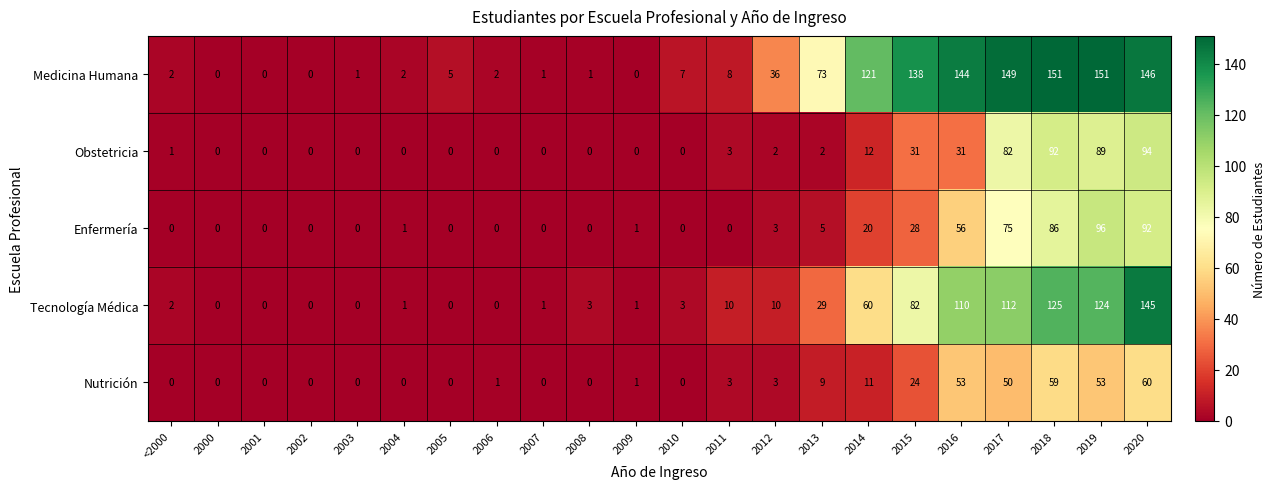

How many distinct data groups are displayed?

5